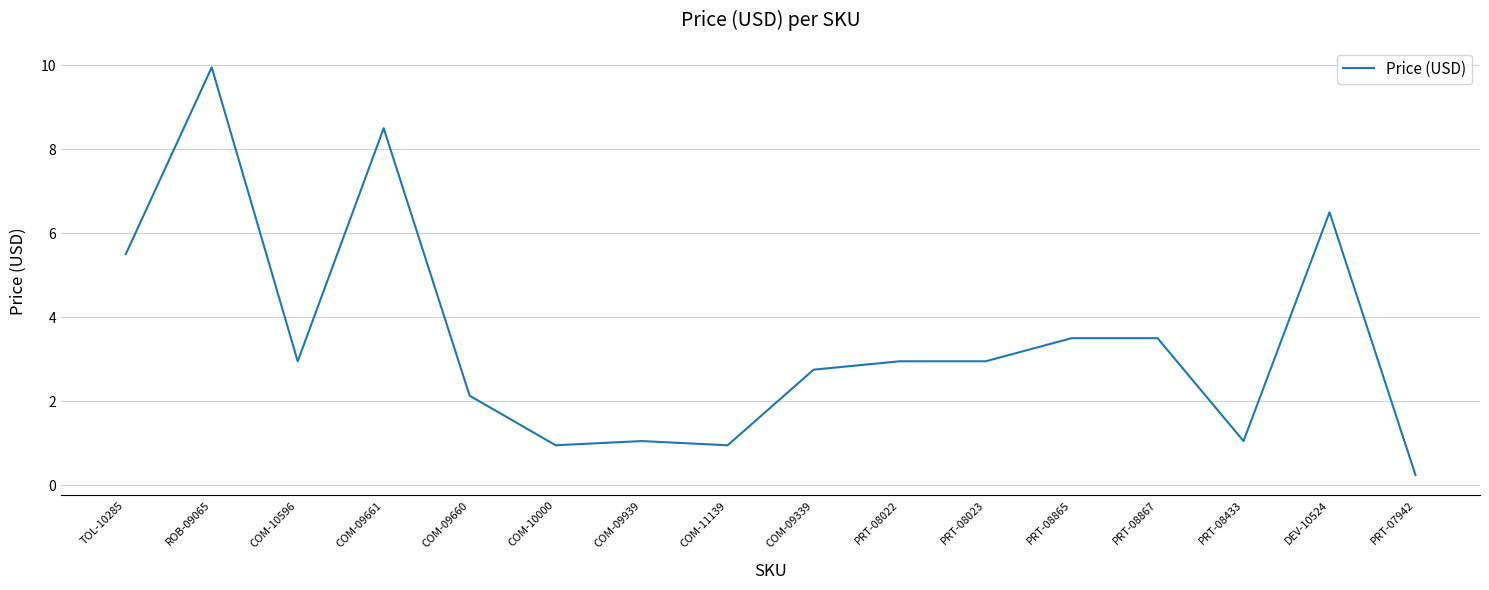

What position from the left is DEV-10524?

15